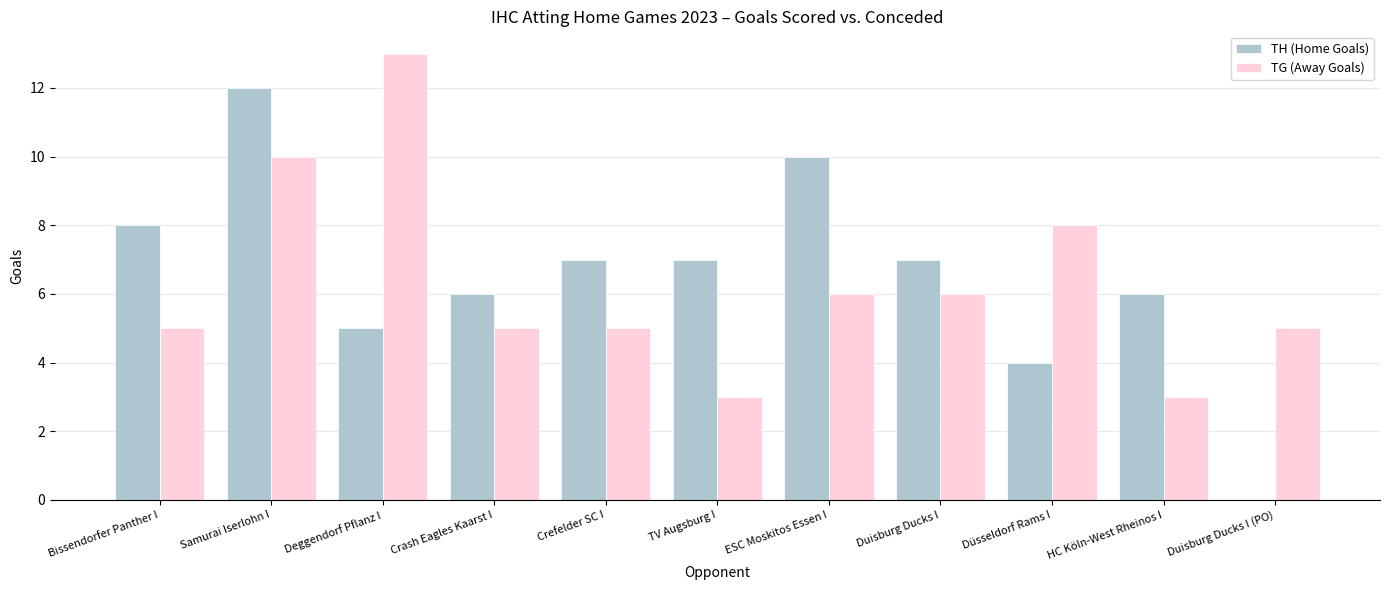

True or false: TG (Away Goals) has a value of 2 at HC Köln-West Rheinos I.

False